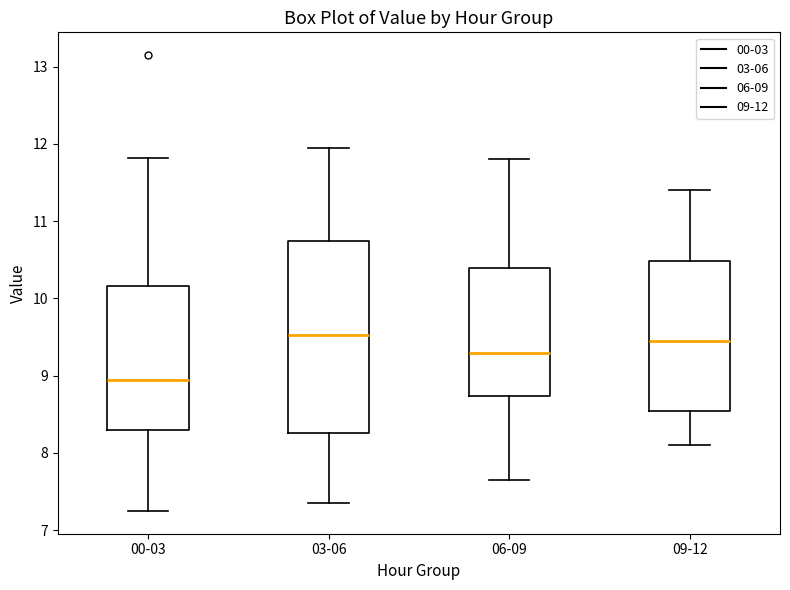

Reading left to right, transcribe this box plot: for each box, give where its median line is, the range the box spans, and where its two whiskers end, as read against the y-axis. The values are not printed on the chart, so give them approximately, as read against the axis.

00-03: median 9.0, box 8.3 to 10.2, whiskers 7.3 to 11.8
03-06: median 9.5, box 8.3 to 10.7, whiskers 7.4 to 12.0
06-09: median 9.3, box 8.7 to 10.4, whiskers 7.7 to 11.8
09-12: median 9.5, box 8.5 to 10.5, whiskers 8.1 to 11.4